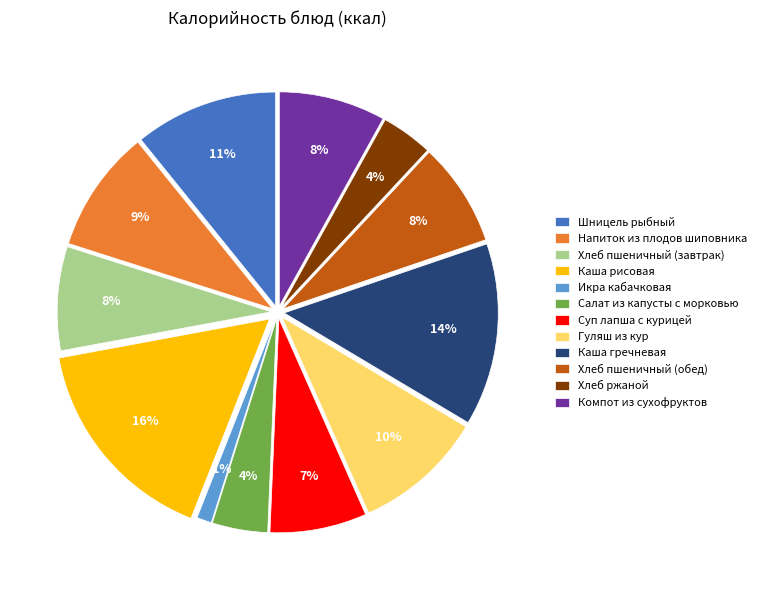

Count the number of slices in the pie.

12